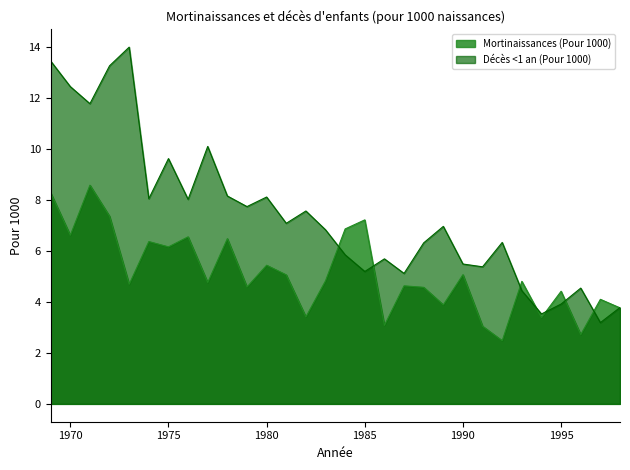

How many intersections are there between Décès <1 an (Pour 1000) and Mortinaissances (Pour 1000)?

8